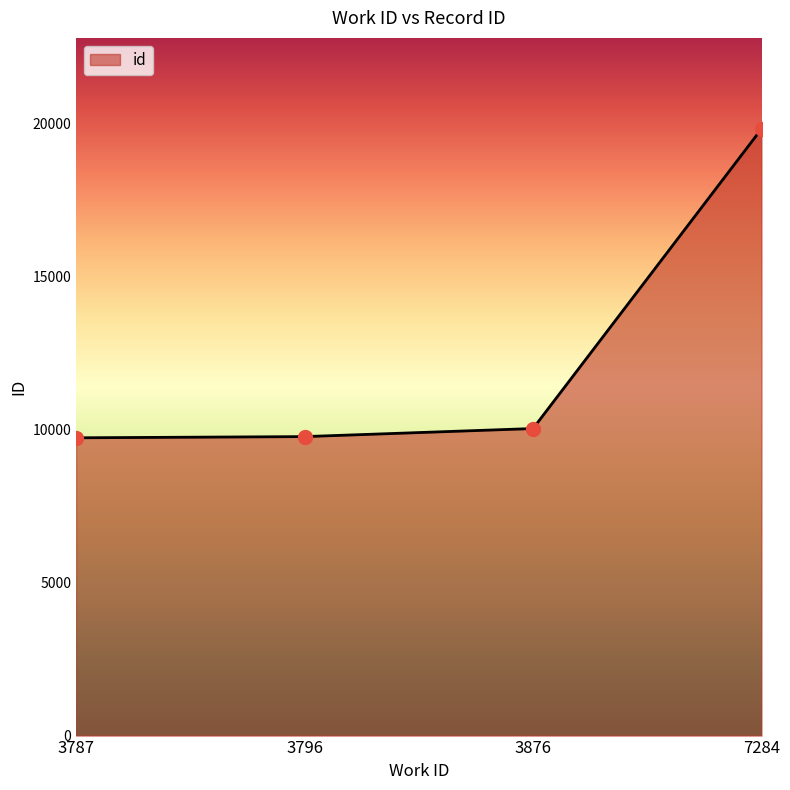

Which has a higher value, 3796 or 3876?

3876